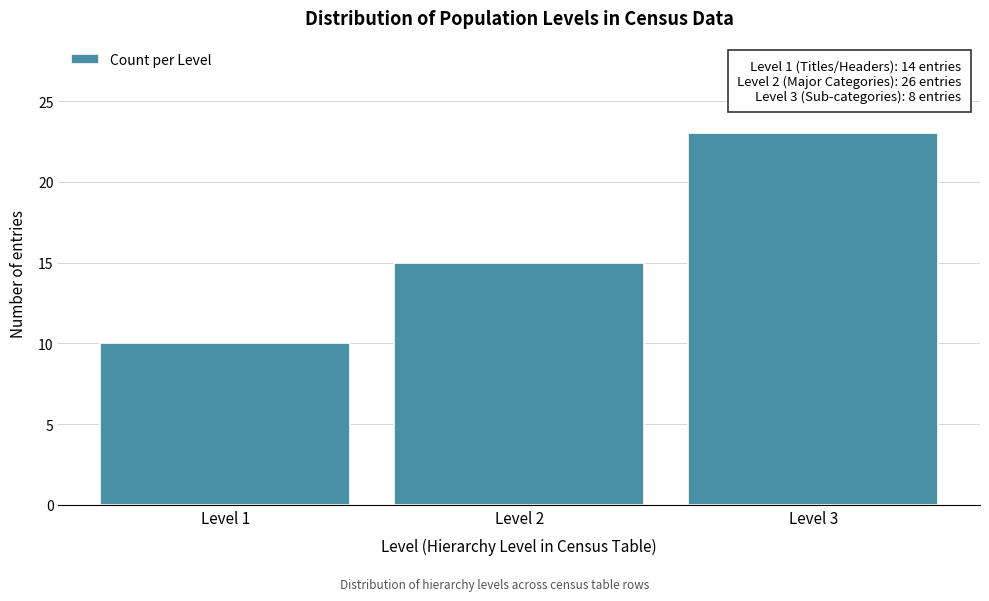

Reading left to right, extract all data points from this chart.

Level 1=10	Level 2=15	Level 3=23